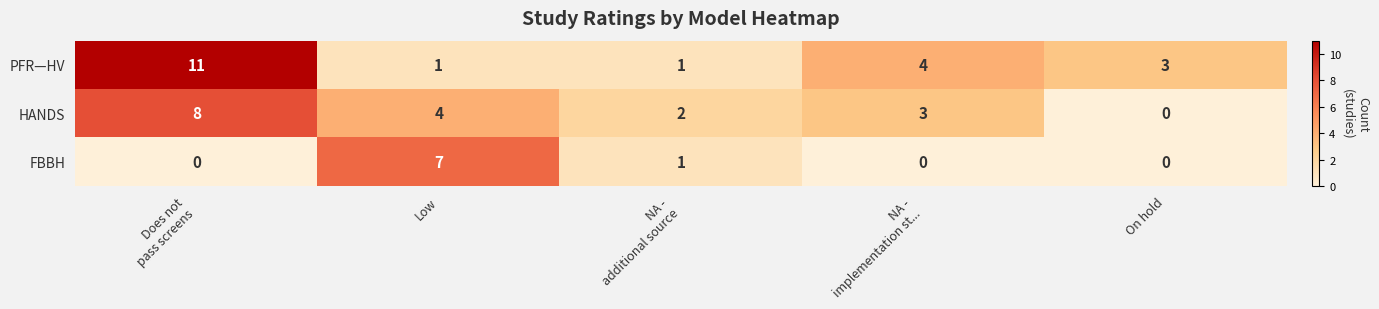

What is the sum of all FBBH values?

8